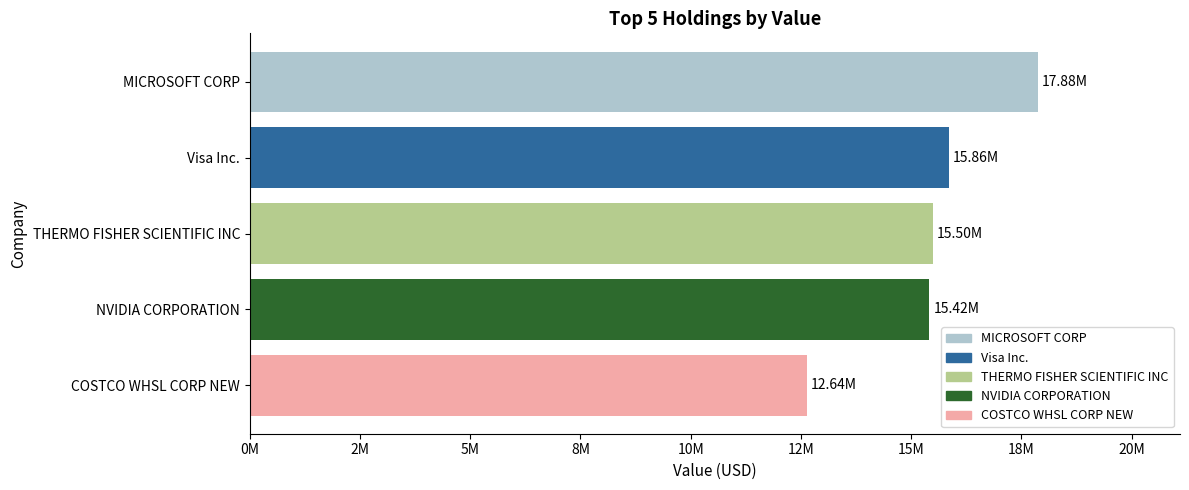

Does the chart contain any negative values?

No